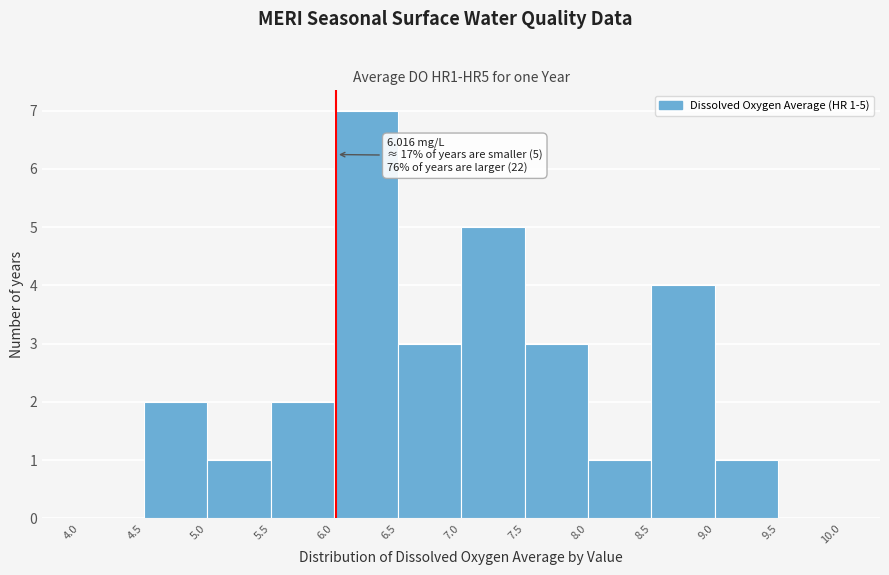

Over which range of the x-axis is the bar tallest?

6.0 to 6.5